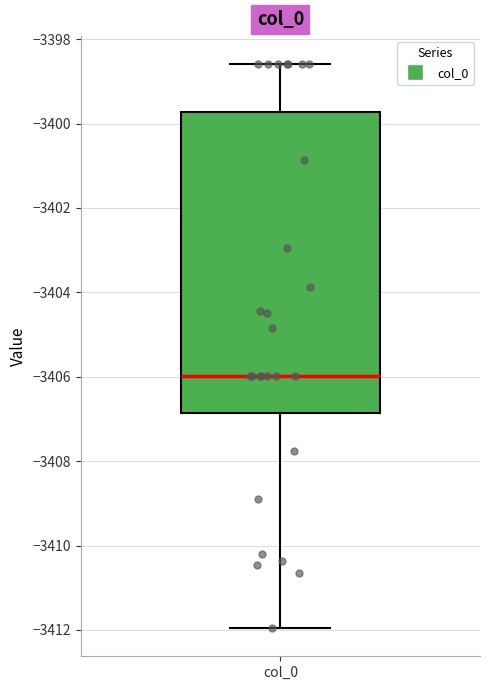

Transcribe this box plot: give where the median line is, the range the box spans, and where the two whiskers end, as read against the y-axis. The values are not printed on the chart, so give them approximately, as read against the axis.

median -3406.0, box -3406.8 to -3399.8, whiskers -3412.0 to -3398.6